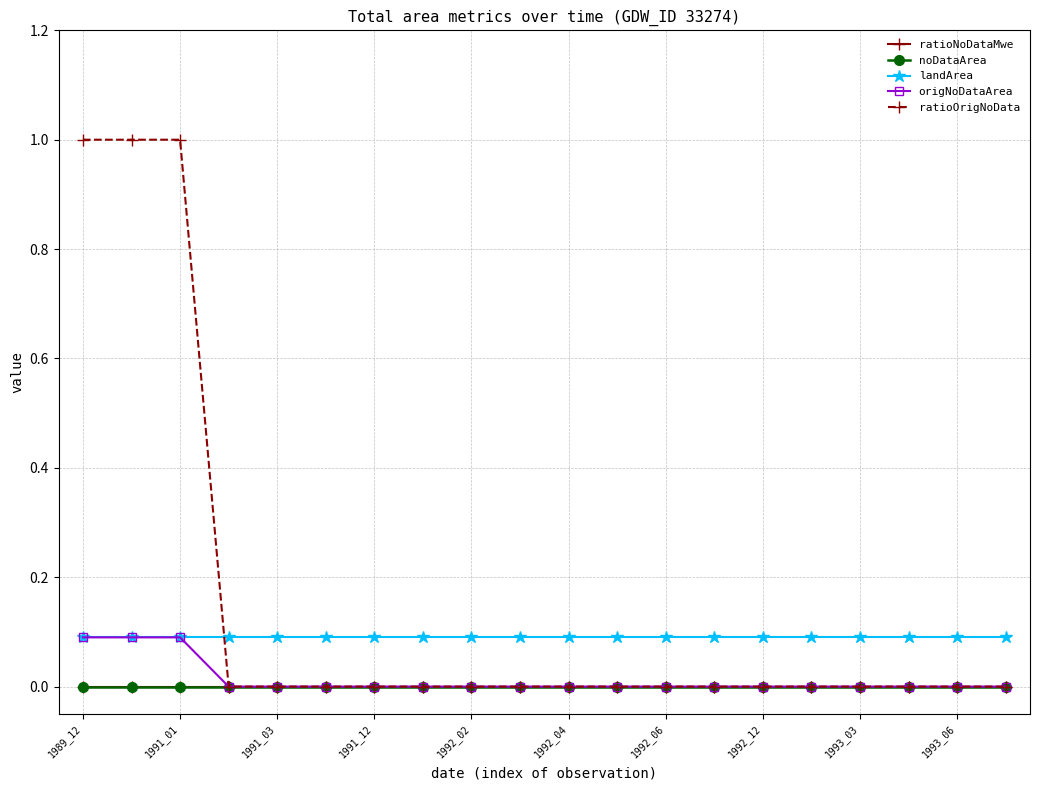

Does the chart have visible grid lines?

Yes